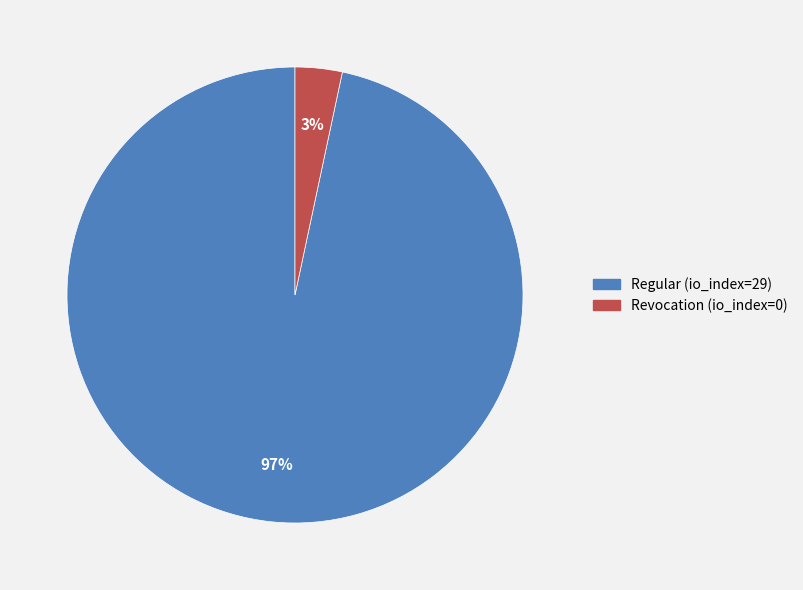

To the nearest percent, what is the average slice percentage?

50%